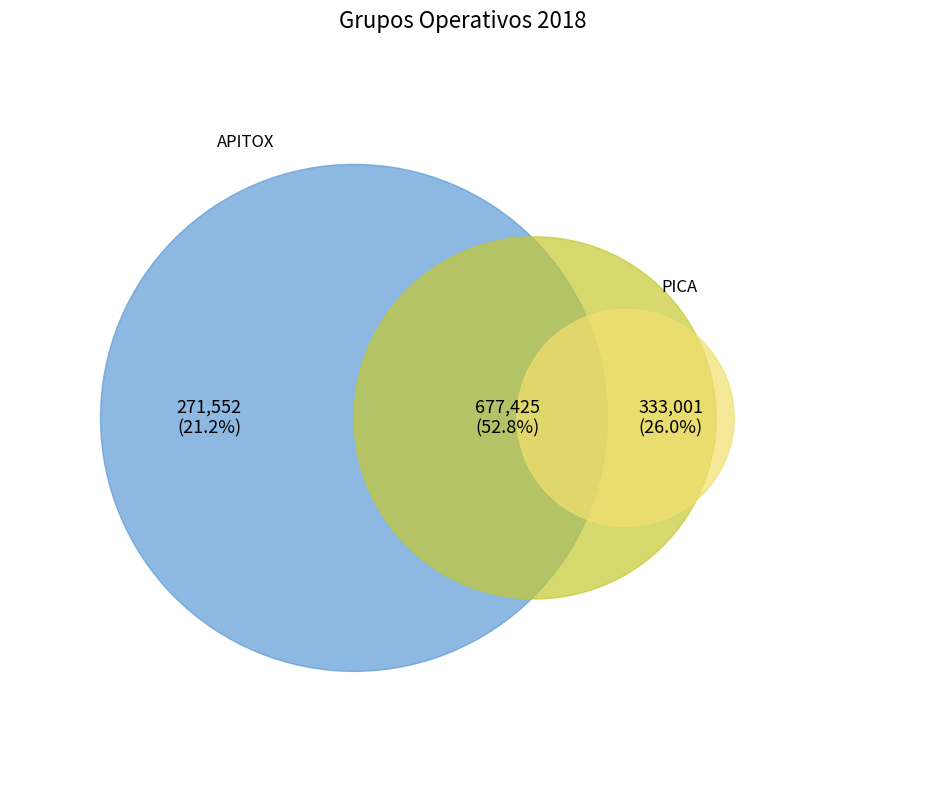

Is it true that APITOX is 29% of the pie?

False